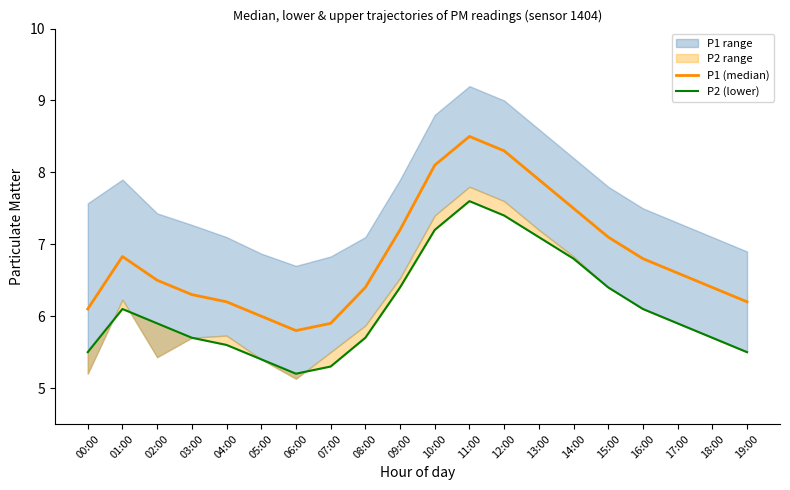

How many distinct data groups are displayed?

2